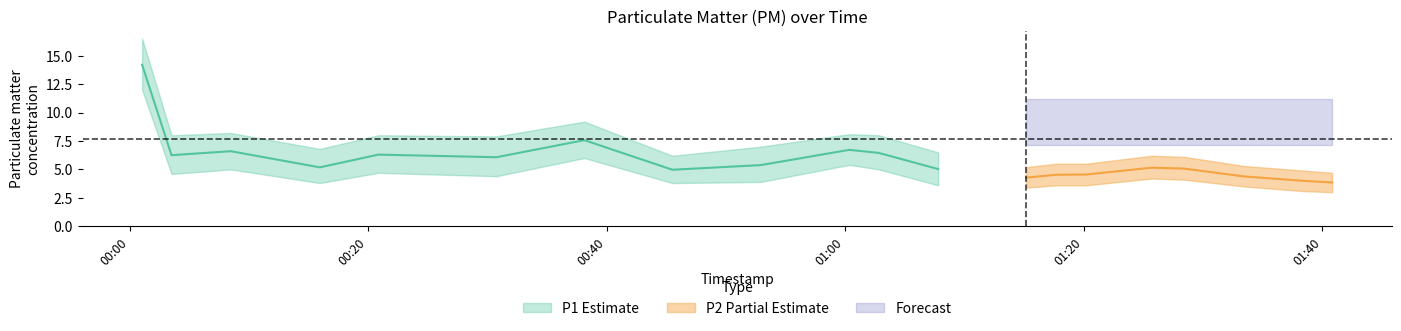

At which label does P2_upper reach its peak?

2023-09-12T01:25:42